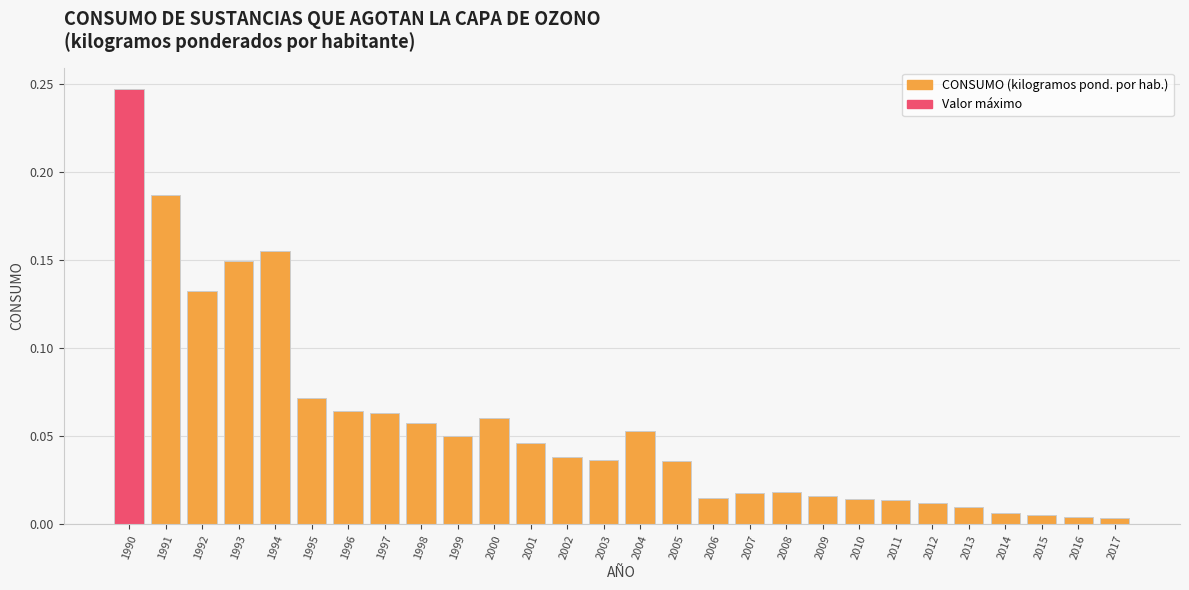

What is the sum of all values?

1.6